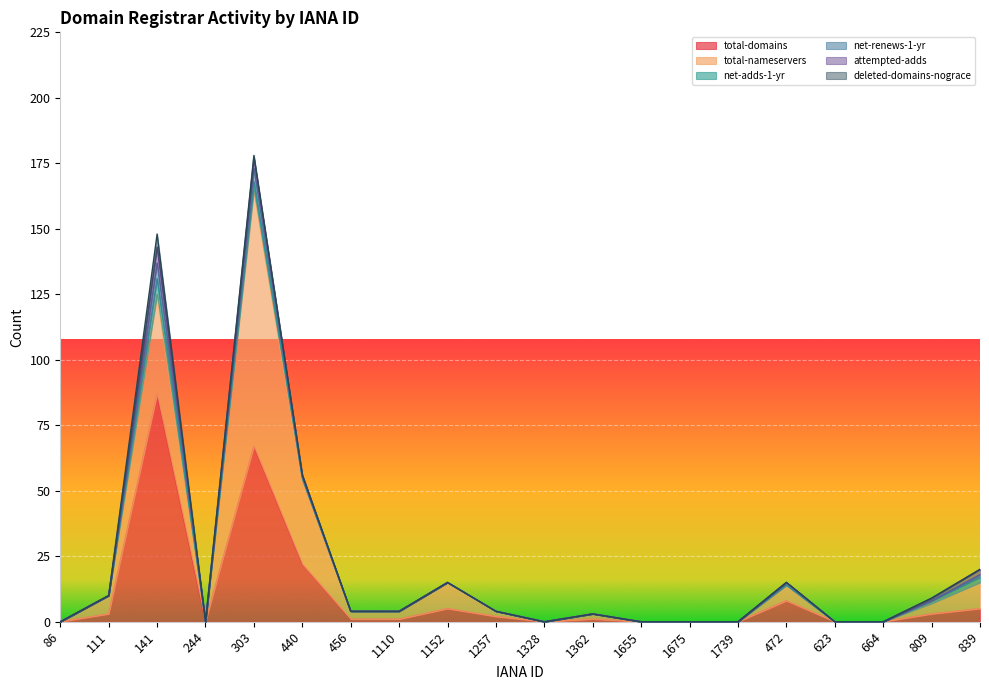

Which series has the largest total across all categories?

total-nameservers